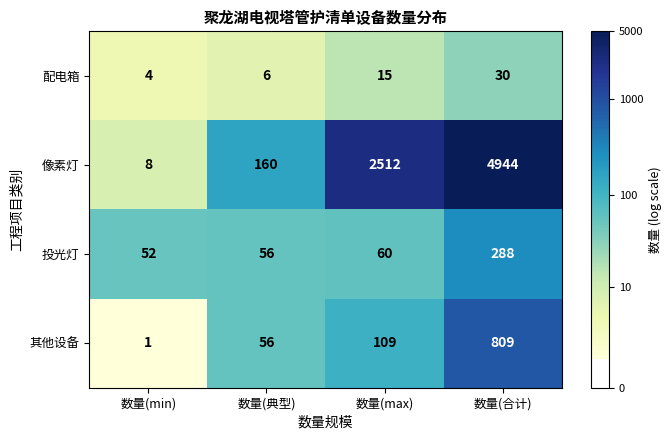

What is the average value of the 配电箱 series?

14